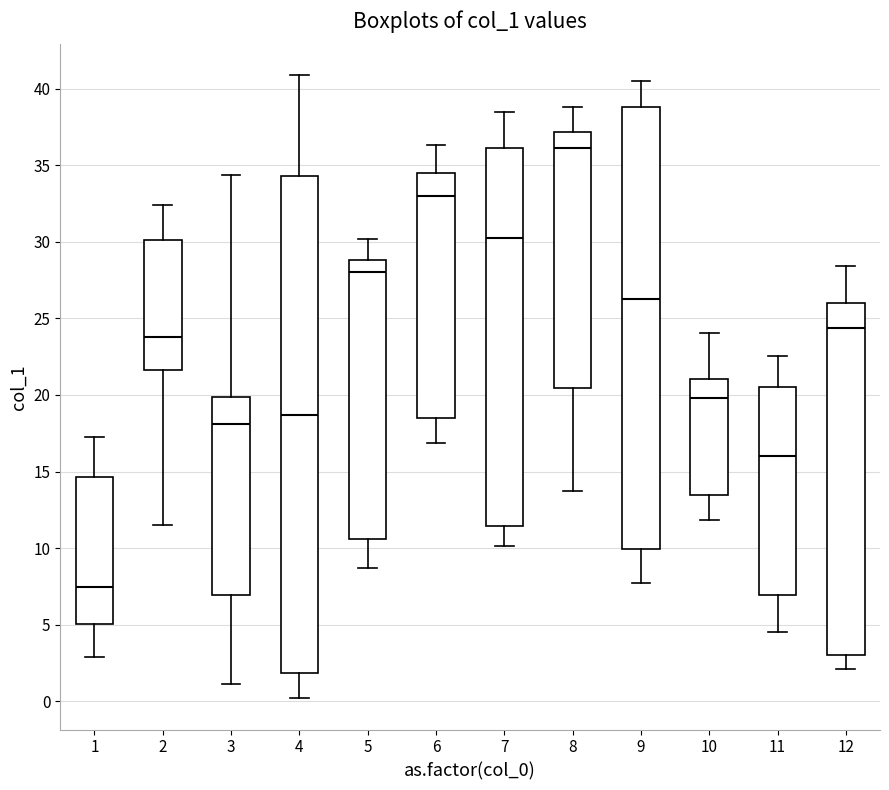

Reading left to right, transcribe this box plot: for each box, give where its median line is, the range the box spans, and where its two whiskers end, as read against the y-axis. The values are not printed on the chart, so give them approximately, as read against the axis.

1: median 7.5, box 5.0 to 14.5, whiskers 3.0 to 17.5
2: median 24.0, box 21.5 to 30.0, whiskers 11.5 to 32.5
3: median 18.0, box 7.0 to 20.0, whiskers 1.0 to 34.5
4: median 18.5, box 2.0 to 34.5, whiskers 0.0 to 41.0
5: median 28.0, box 10.5 to 29.0, whiskers 8.5 to 30.0
6: median 33.0, box 18.5 to 34.5, whiskers 17.0 to 36.5
7: median 30.0, box 11.5 to 36.0, whiskers 10.0 to 38.5
8: median 36.0, box 20.5 to 37.0, whiskers 13.5 to 39.0
9: median 26.5, box 10.0 to 39.0, whiskers 7.5 to 40.5
10: median 20.0, box 13.5 to 21.0, whiskers 12.0 to 24.0
11: median 16.0, box 7.0 to 20.5, whiskers 4.5 to 22.5
12: median 24.5, box 3.0 to 26.0, whiskers 2.0 to 28.5